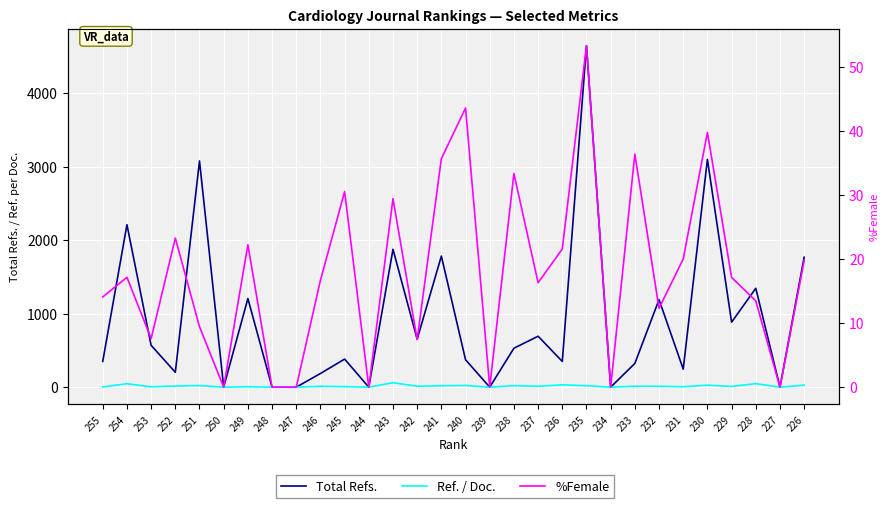

At which label does Total Refs. first exceed 530?

254